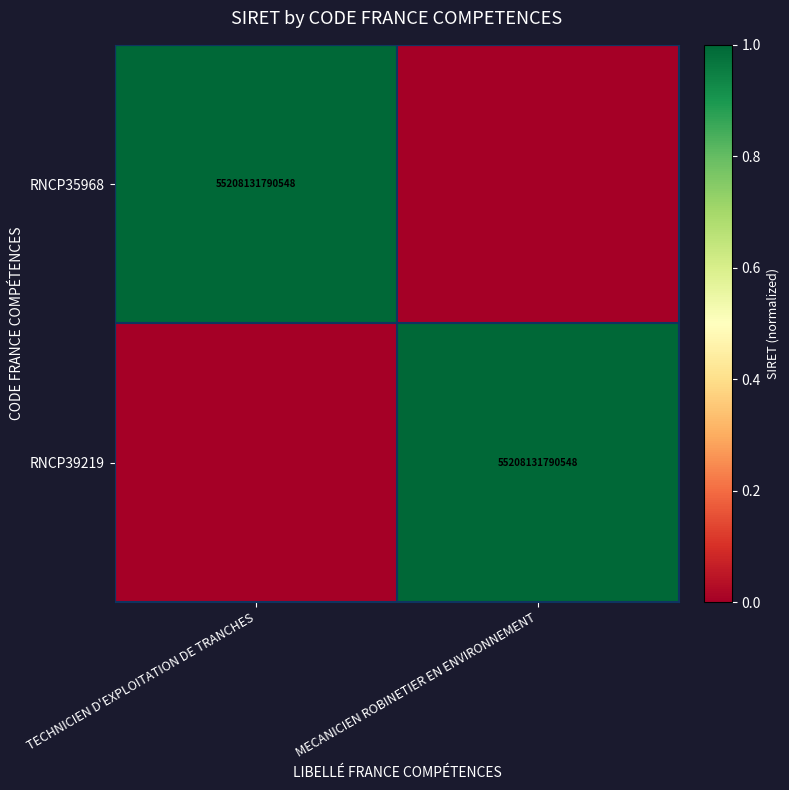

What is the difference between the highest and lowest values at TECHNICIEN D'EXPLOITATION DE TRANCHES?

1